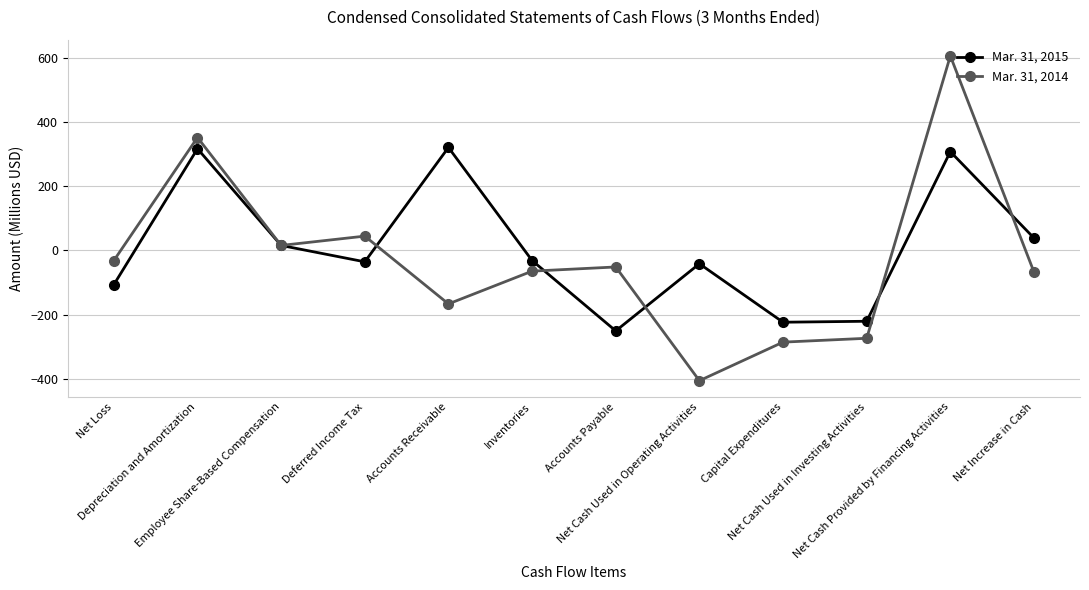

Does the chart display data point markers on the line(s)?

Yes